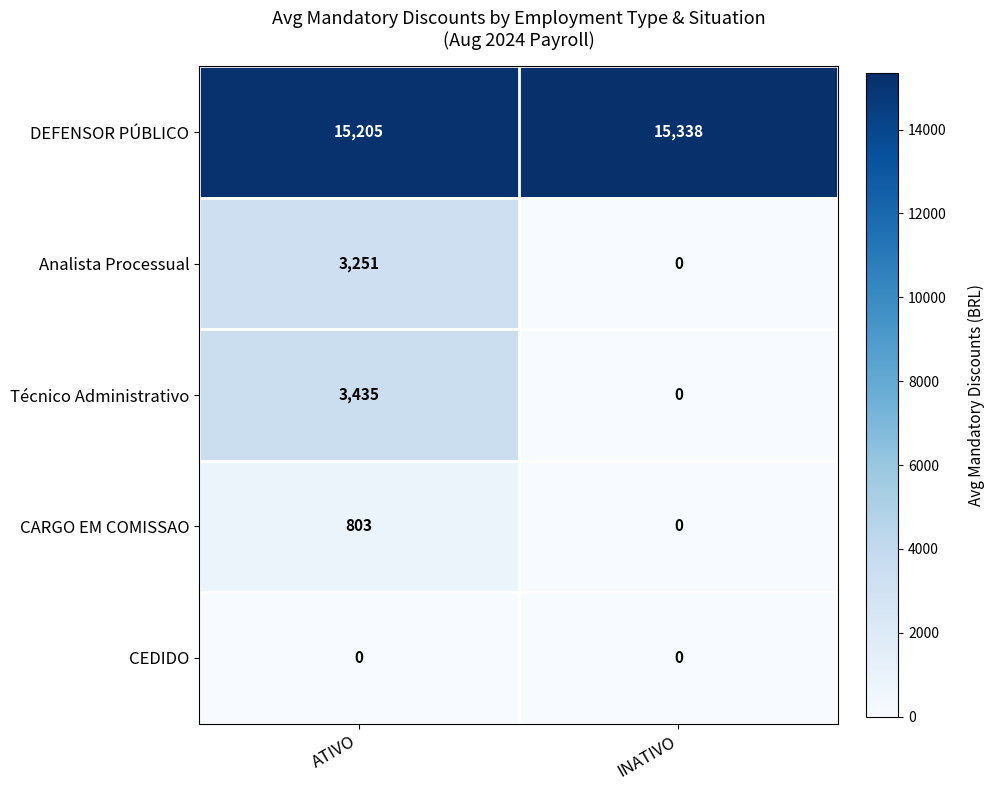

At which category does the chart reach its peak across all series?

INATIVO